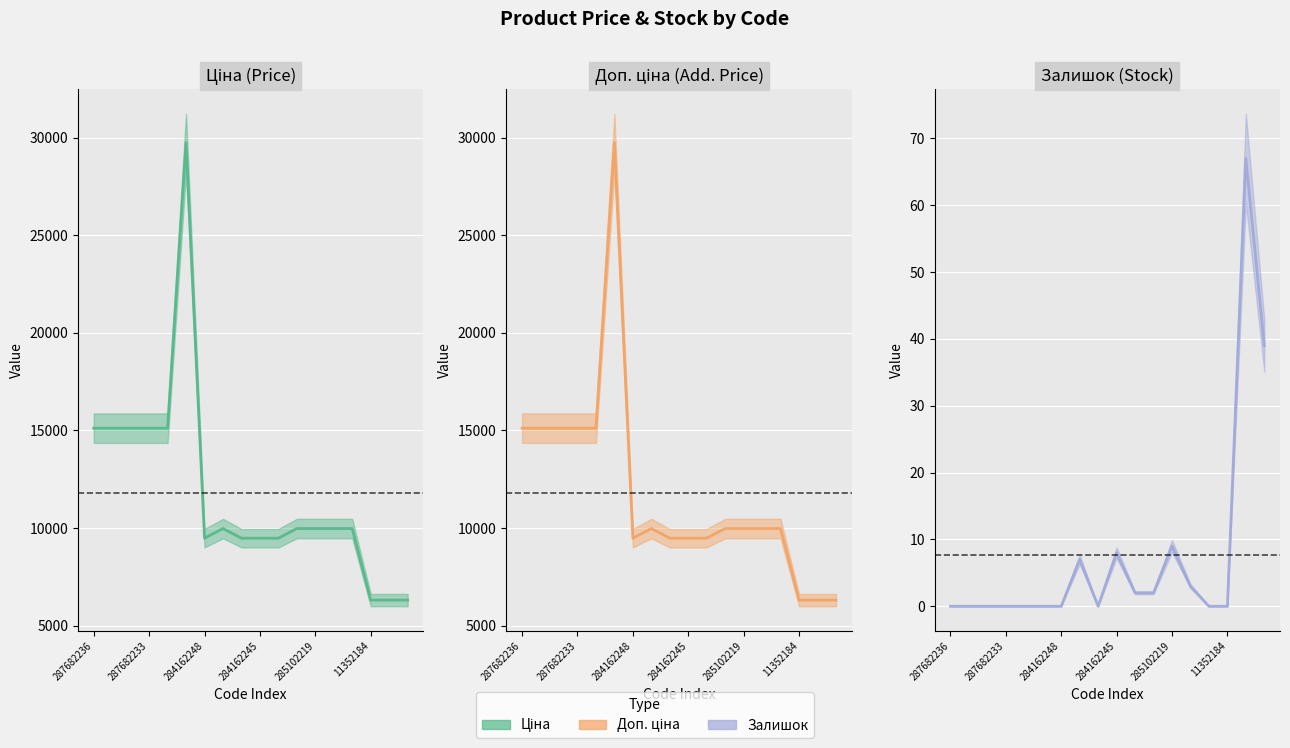

True or false: Залишок and Доп. ціна cross at least once.

False